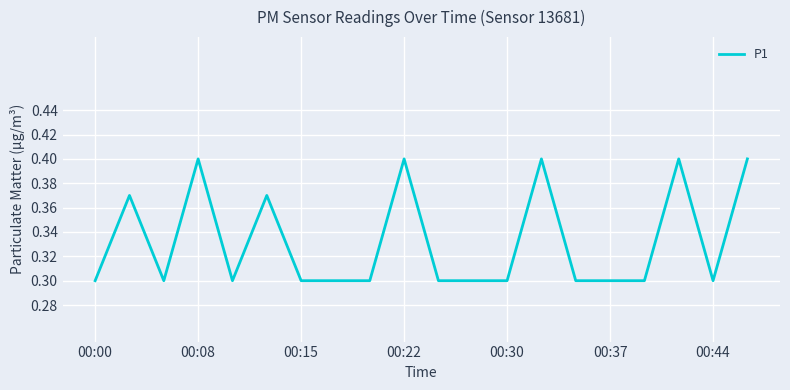

What is the smallest value displayed?

0.3